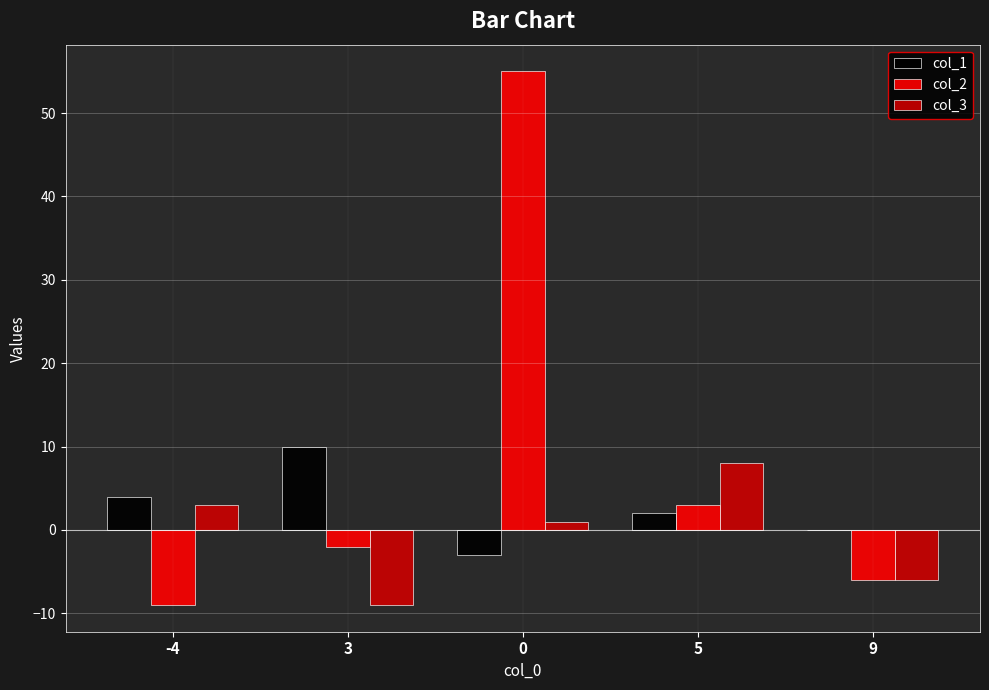

Does the chart contain stacked bars?

No